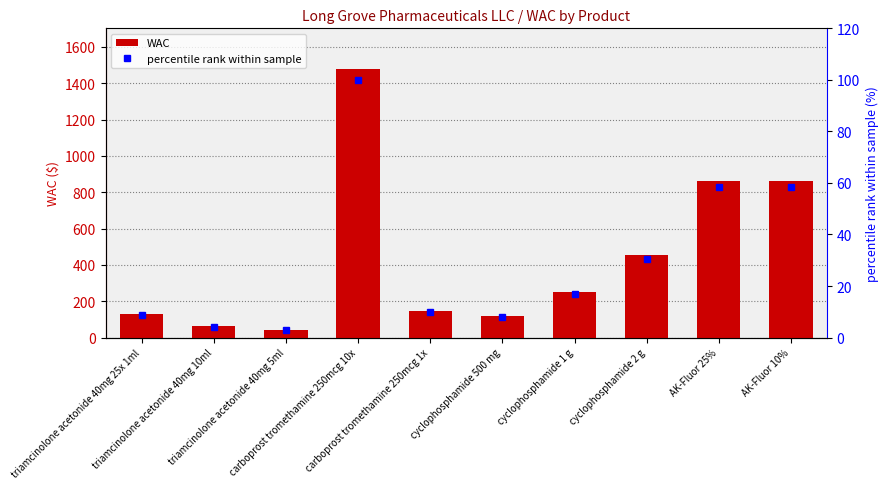

Rank the series by their average value, from highest to lowest.

WAC, percentile rank within sample